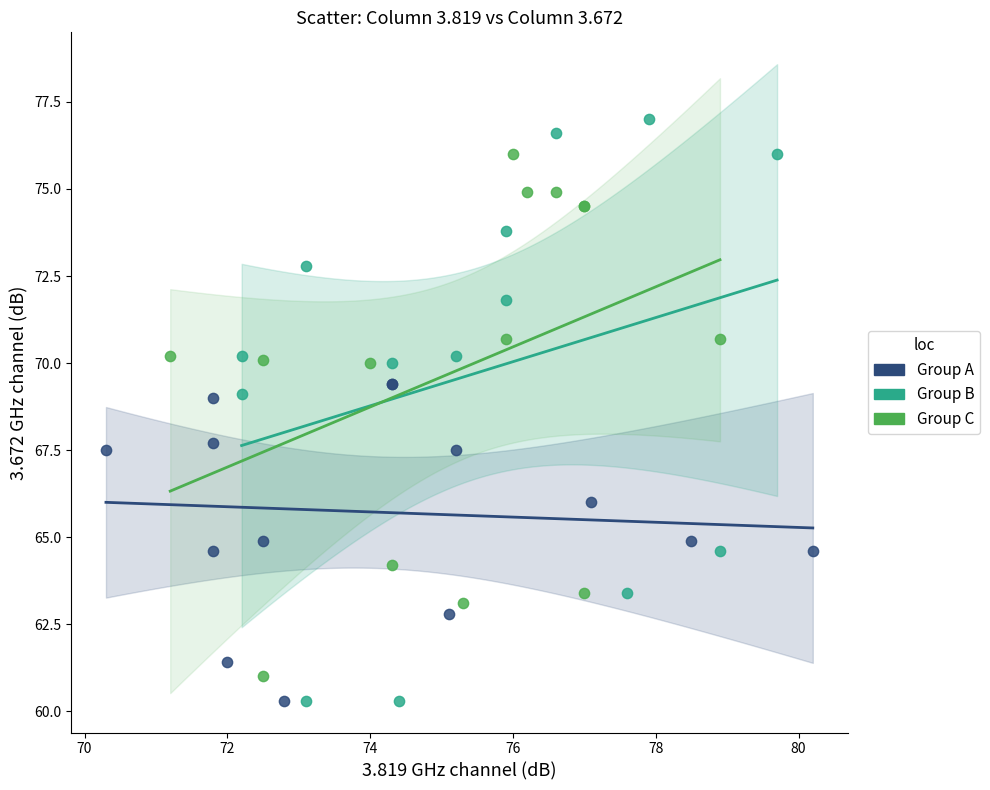

What are all the series names shown in the legend?

Group A, Group B, Group C